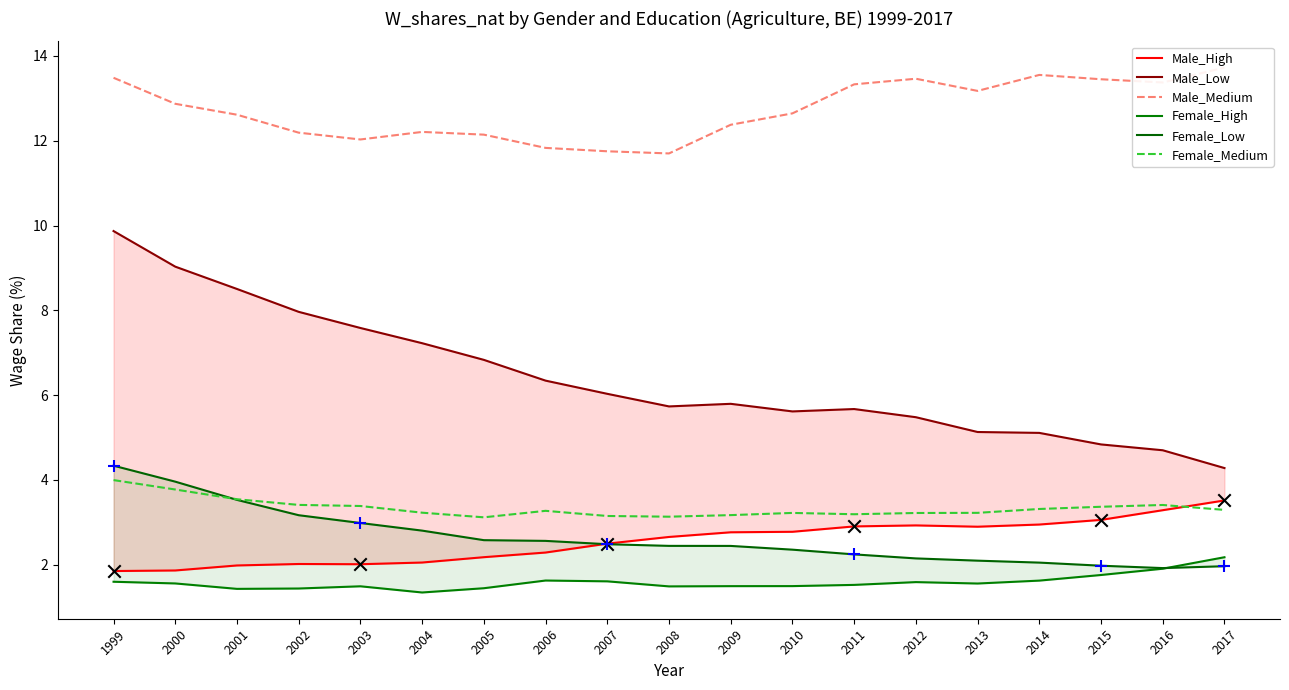

Is the value of Female_Low at 2000 greater than the value of Female_High at 2008?

Yes